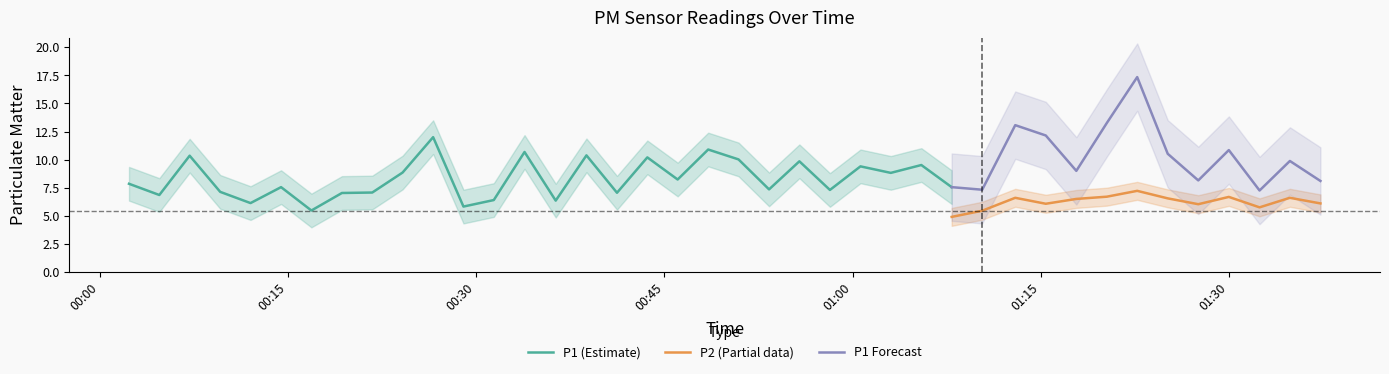

What is the difference between the P2 values at 10 and 21?

0.6